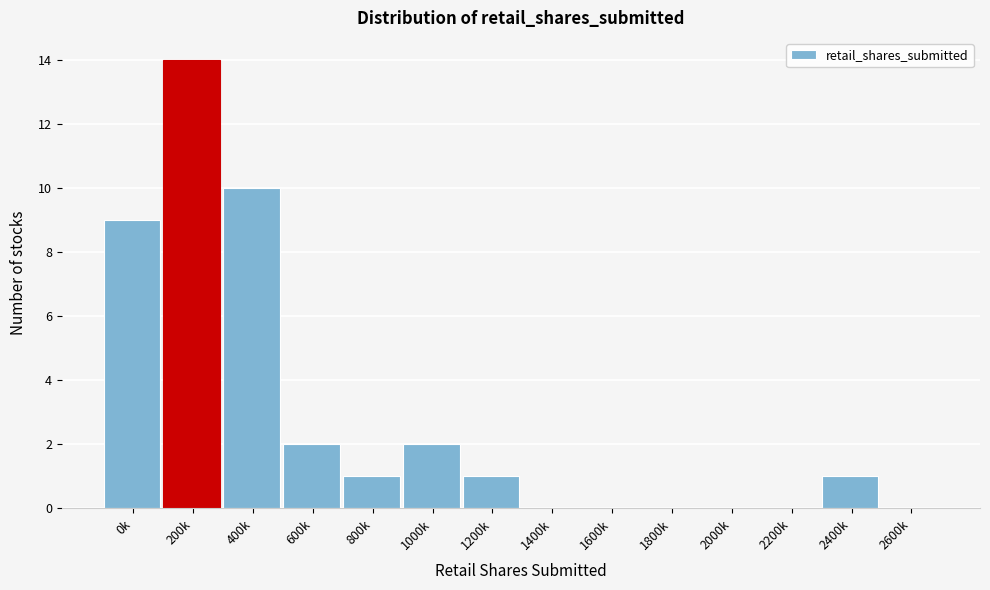

Reading right to left, extract all data points from this chart.

2600k=0	2400k=1	2200k=0	2000k=0	1800k=0	1600k=0	1400k=0	1200k=1	1000k=2	800k=1	600k=2	400k=10	200k=14	0k=9